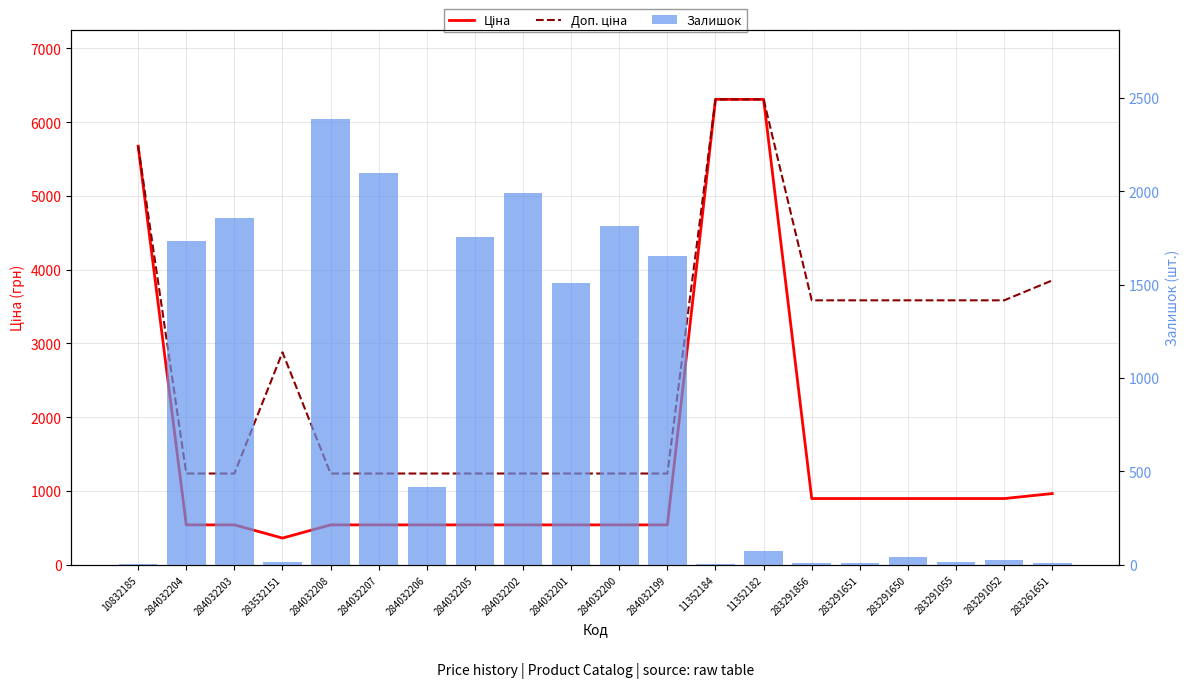

Rank the categories by Залишок value from lowest to highest.

10832185, 11352184, 283291651, 283291856, 283261651, 283291055, 283532151, 283291052, 283291650, 11352182, 284032206, 284032201, 284032199, 284032204, 284032205, 284032200, 284032203, 284032202, 284032207, 284032208